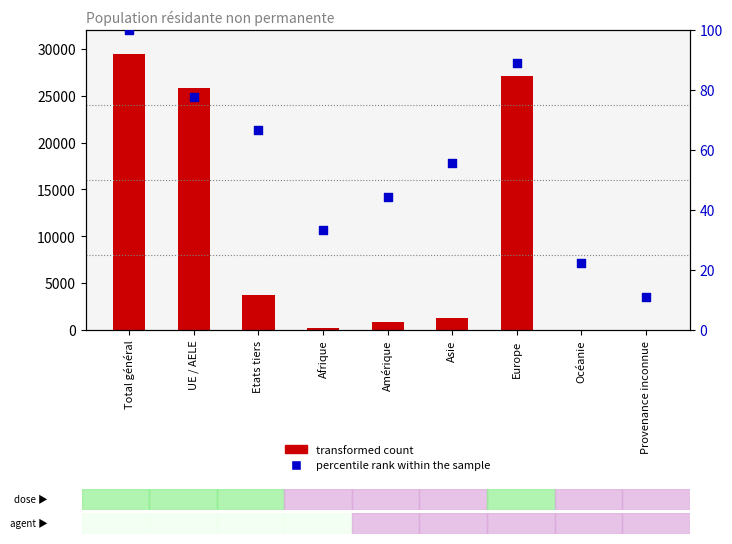

What is the total value across all series at Etats tiers?

3787.7